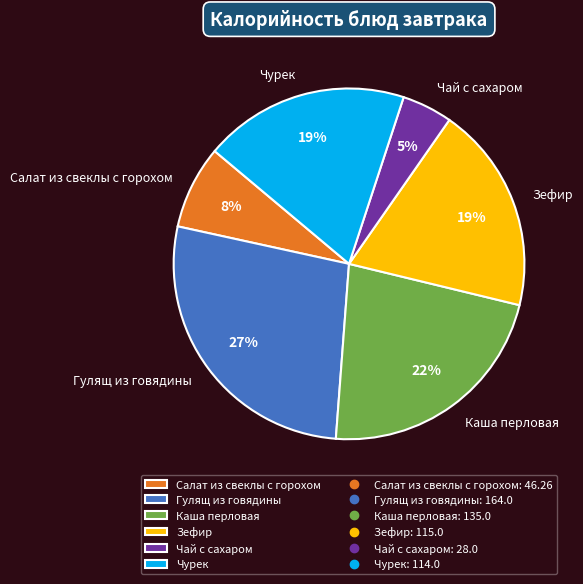

What percentage is the Чурек slice, to the nearest percent?

19%